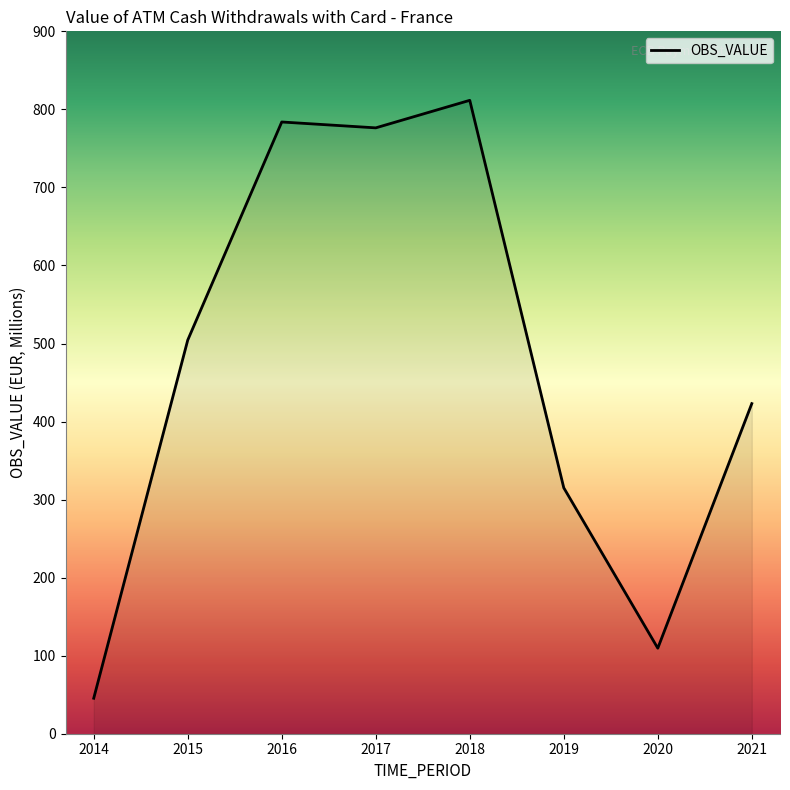

Is it true that the value at 2018 is 811.6?

True